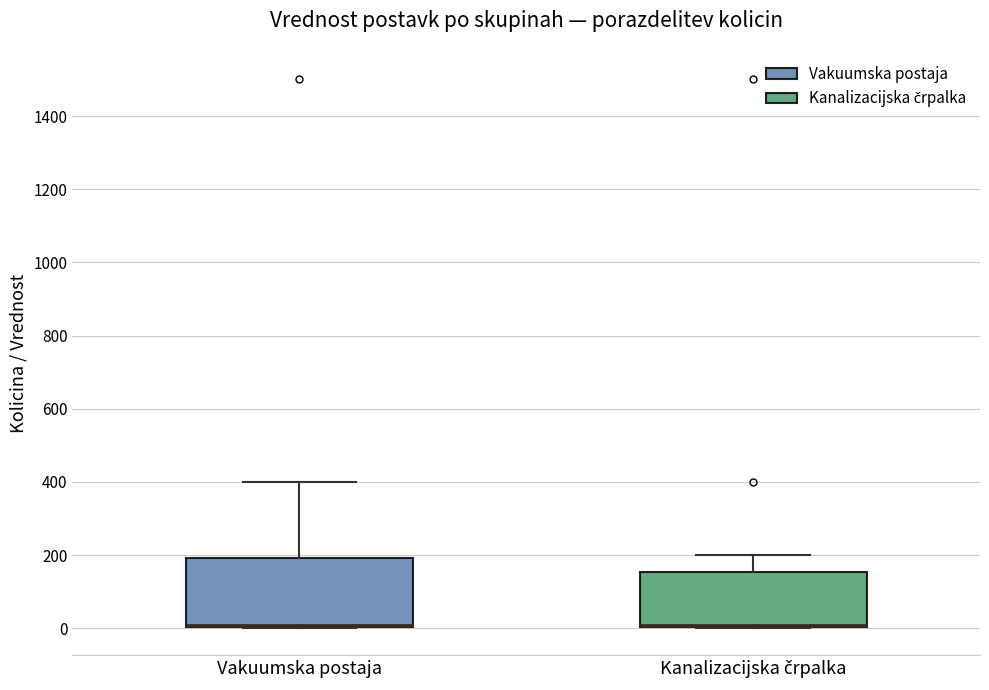

Which box is the tallest, from its lower edge to its upper edge?

Vakuumska postaja